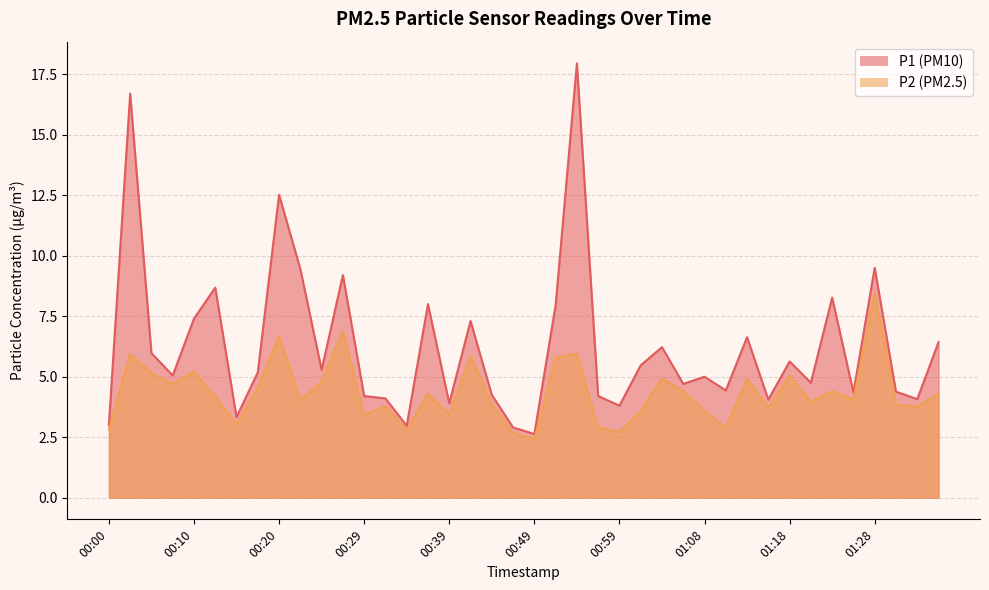

Rank the series by their average value, from highest to lowest.

P1, P2